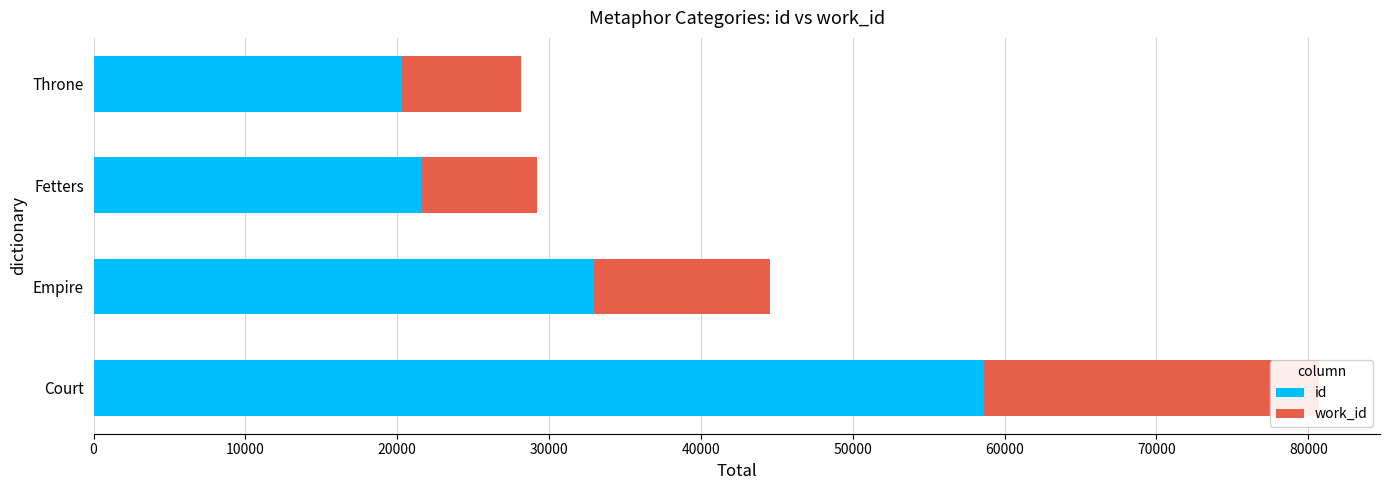

What is the minimum value for work_id?

7537